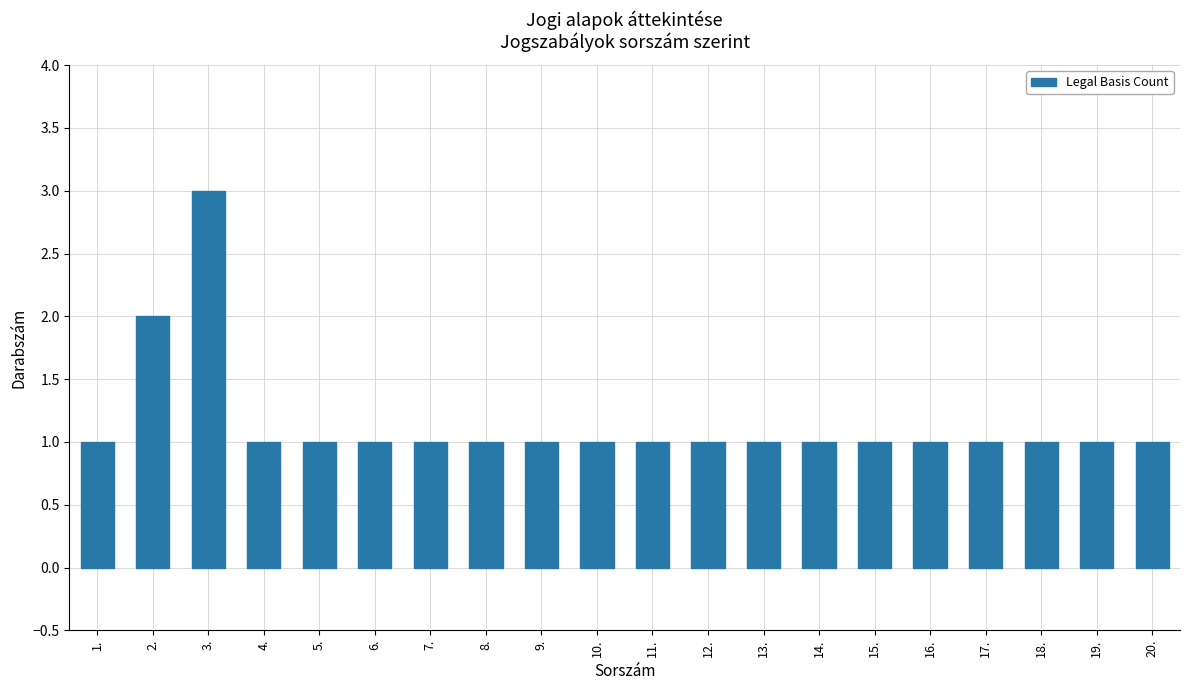

What is the value of the 4th bar from the left?

1